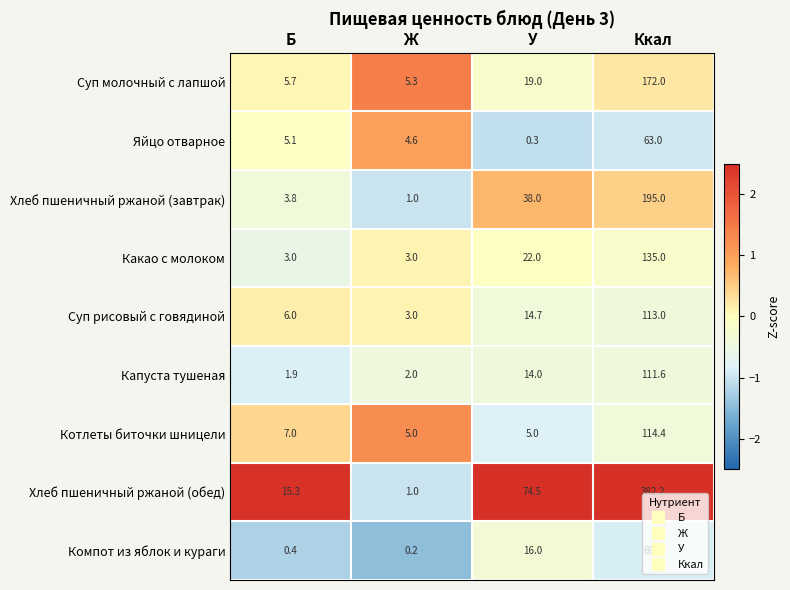

Which series has the largest total across all categories?

Хлеб пшеничный ржаной (обед)